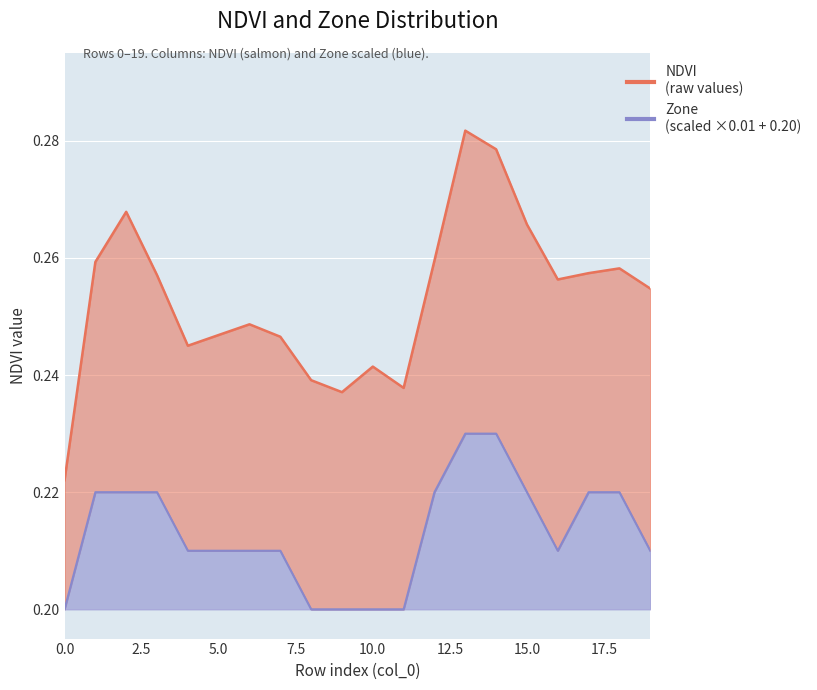

True or false: NDVI and Zone intersect in this chart.

False